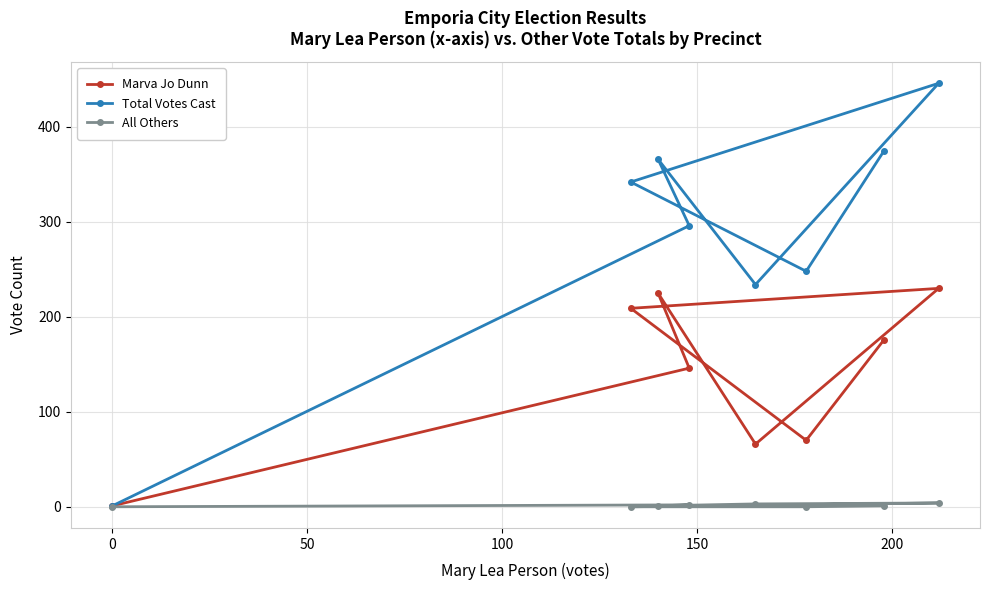

Which series has the largest total across all categories?

Total Votes Cast